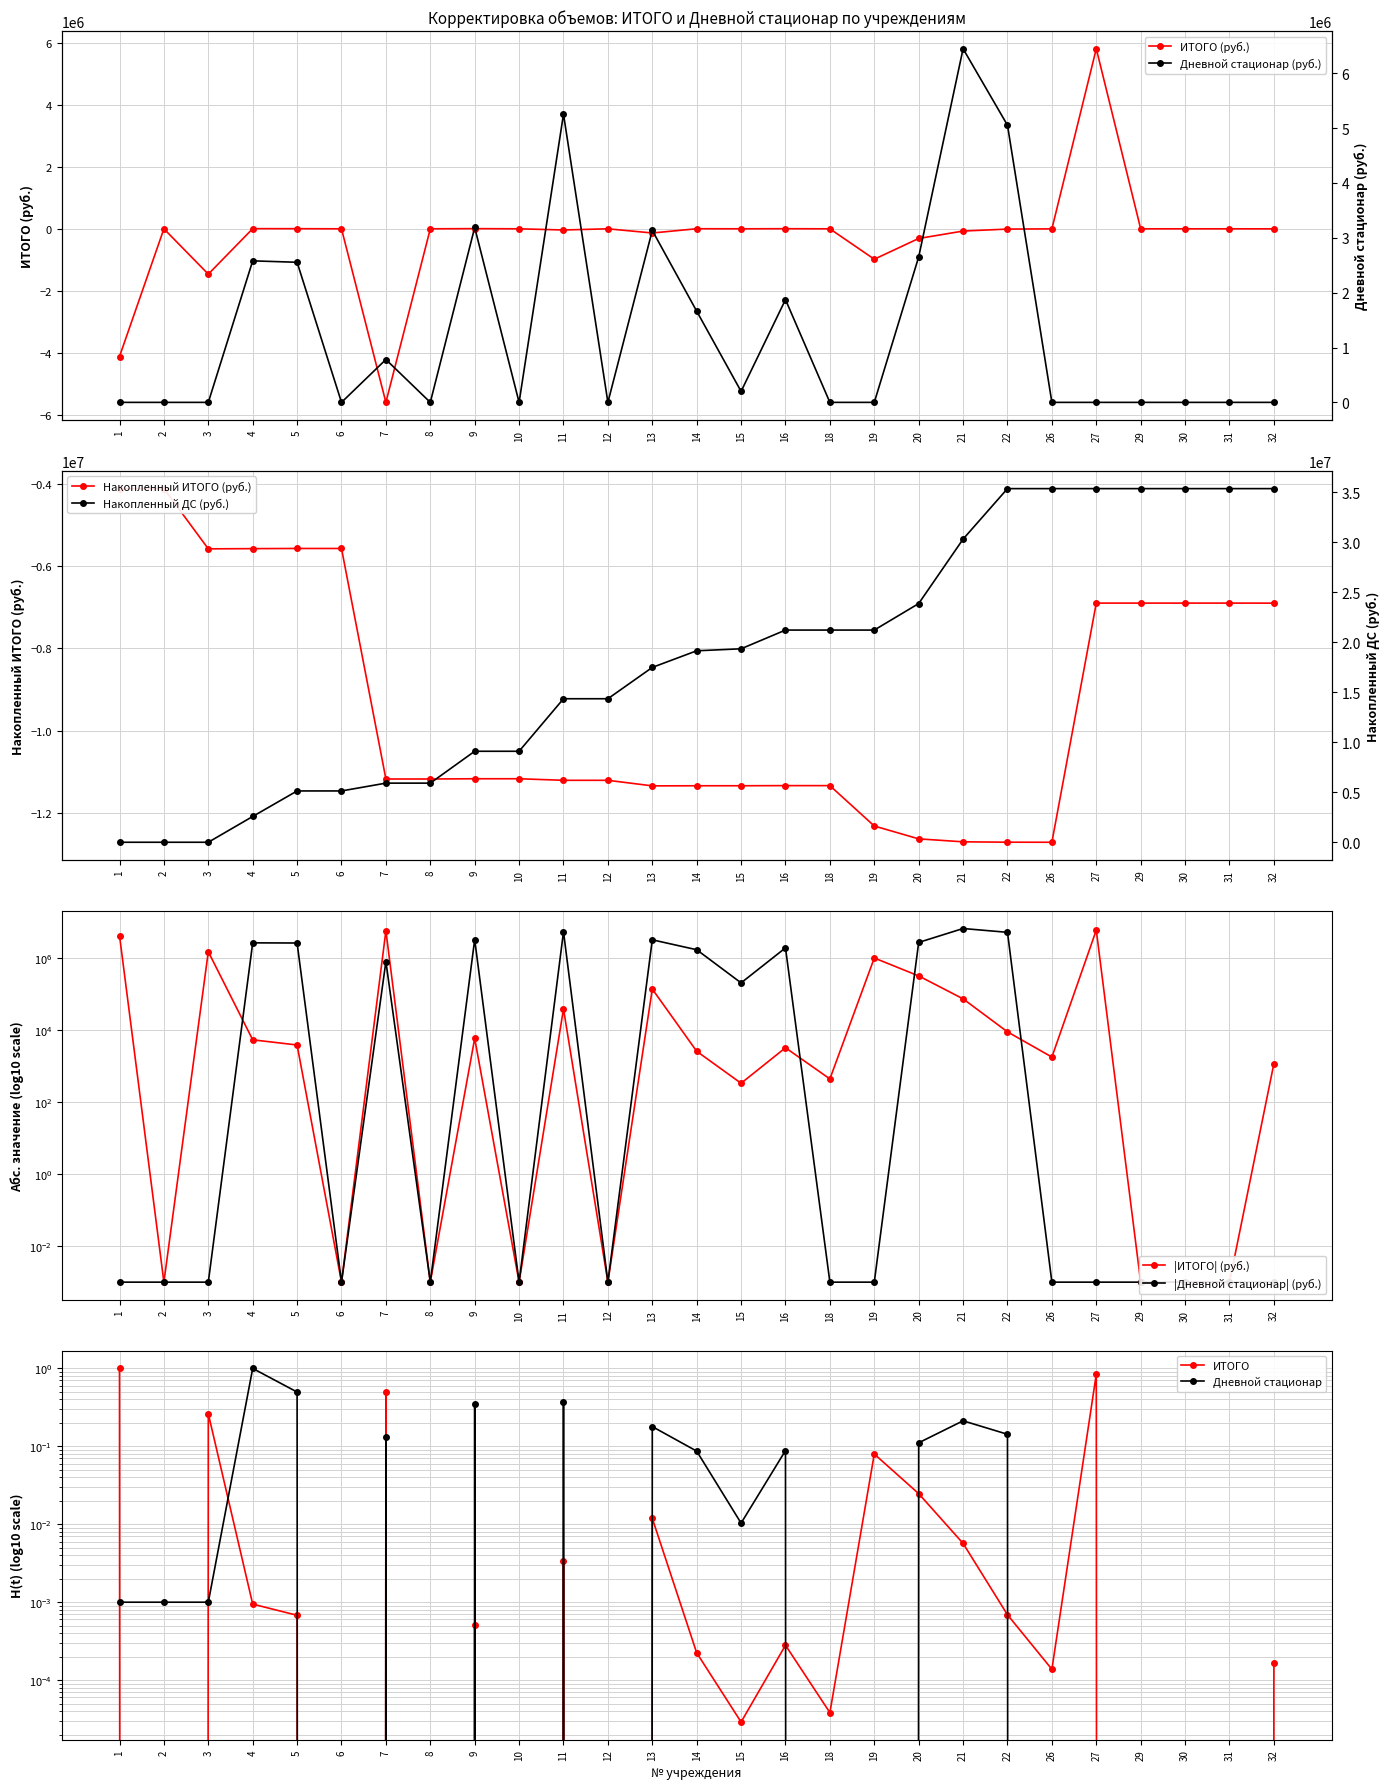

Between which two adjacent categories do Дневной стационар (руб.) and ИТОГО (руб.) first intersect?

26 and 27